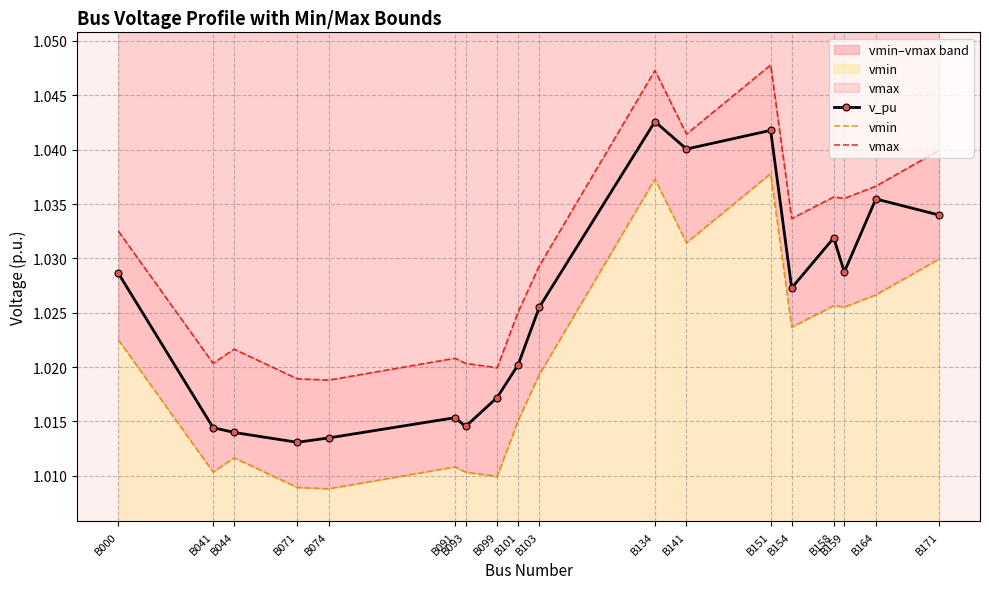

How many categories are shown in the chart?

18